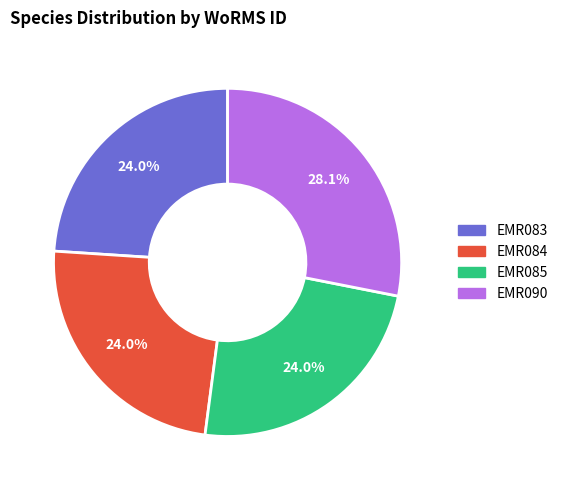

Which slice is the largest?

EMR090